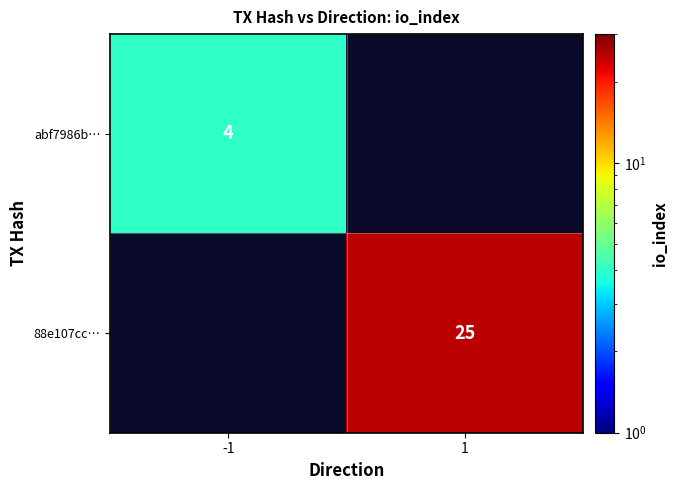

At which category does the chart reach its peak across all series?

1